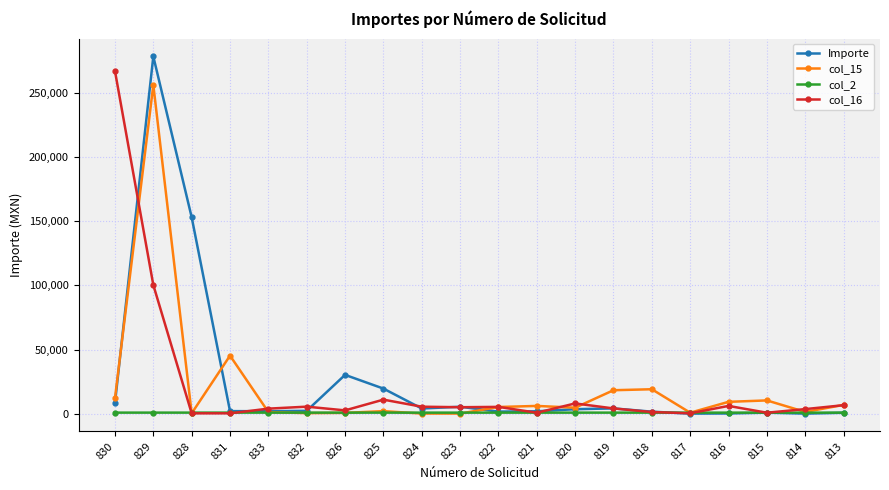

What is the label of the 15th point from the right?

832